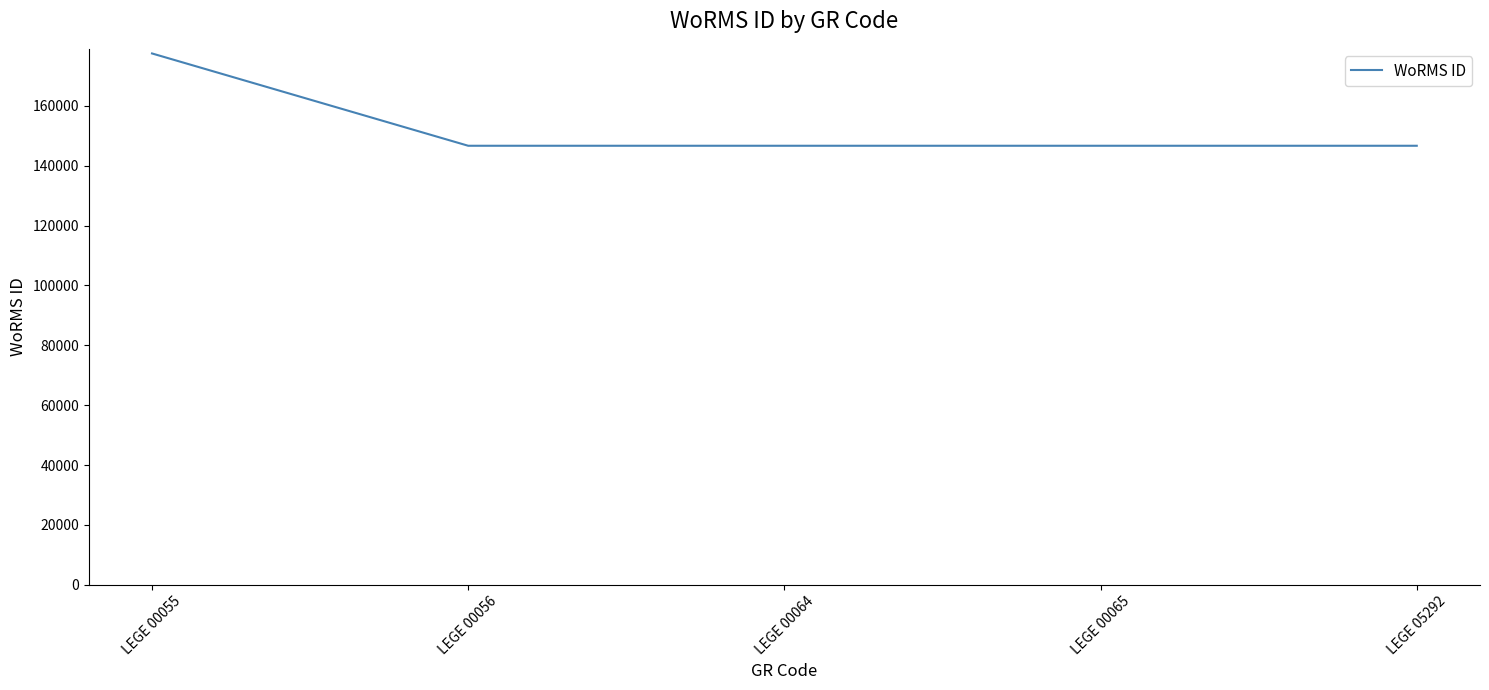

True or false: there are more than 1 points higher than both neighbors.

False